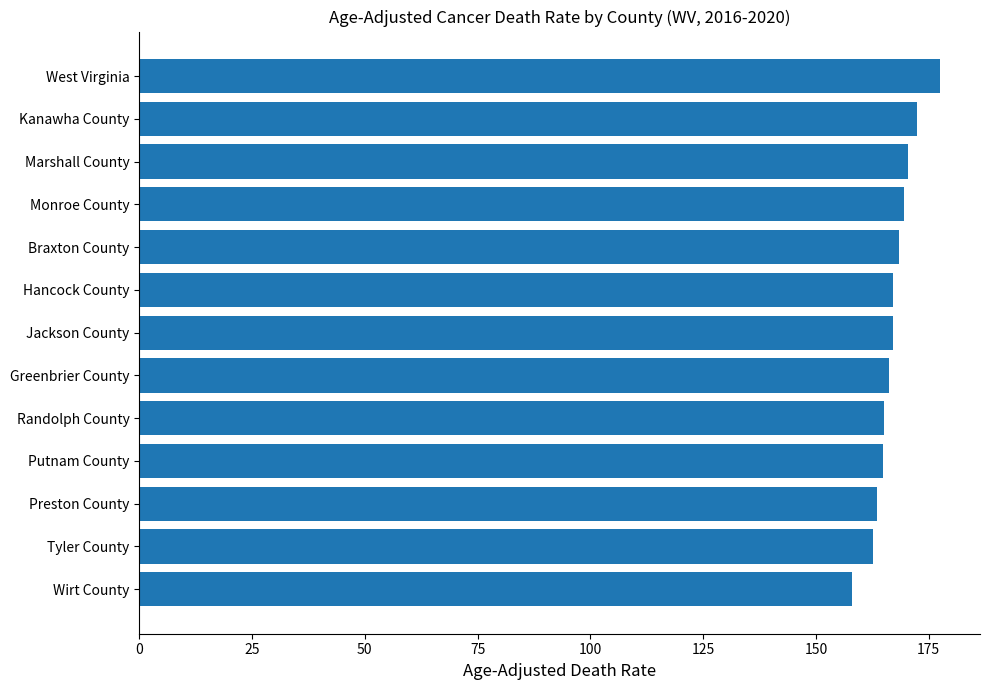

The chart shows a value of 172.5 at Kanawha County. True or false?

True